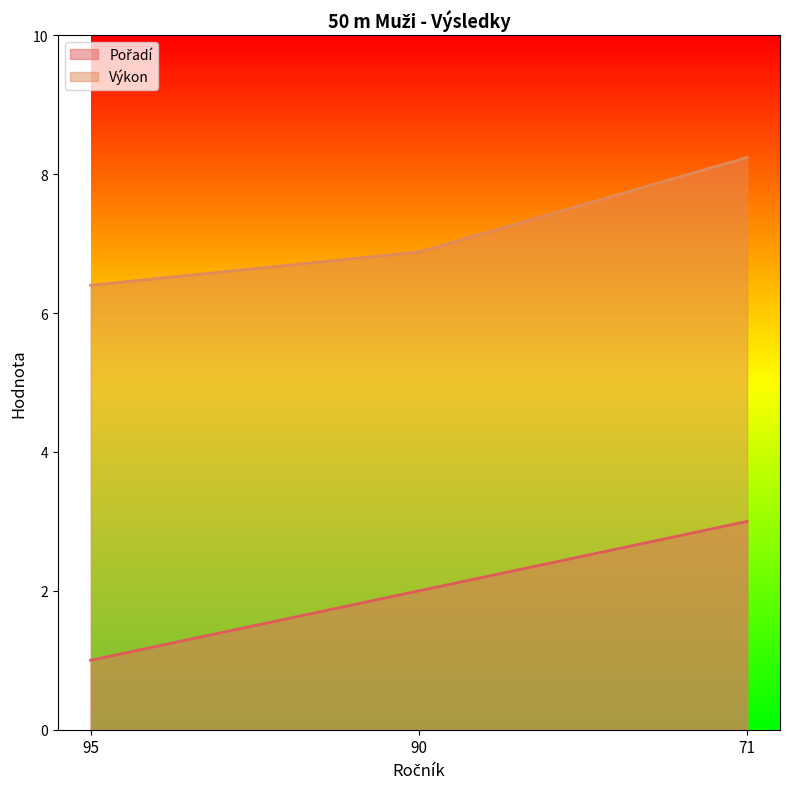

Reading left to right, what are all the values shown in this chart?

Pořadí: 1.0	2.0	3.0
Výkon: 6.4	6.9	8.2